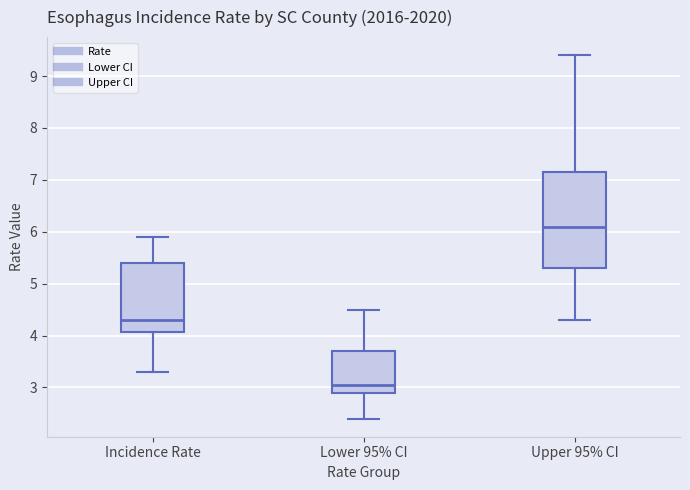

Where does the lower whisker of the box for Upper 95% CI end on the y-axis? The values are not printed on the chart, so give them approximately, as read against the axis.

4.3